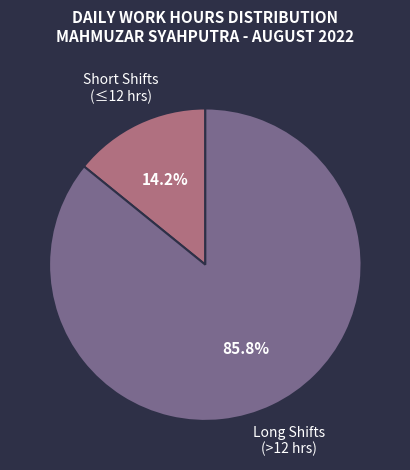

Is there a majority slice in this chart?

Yes